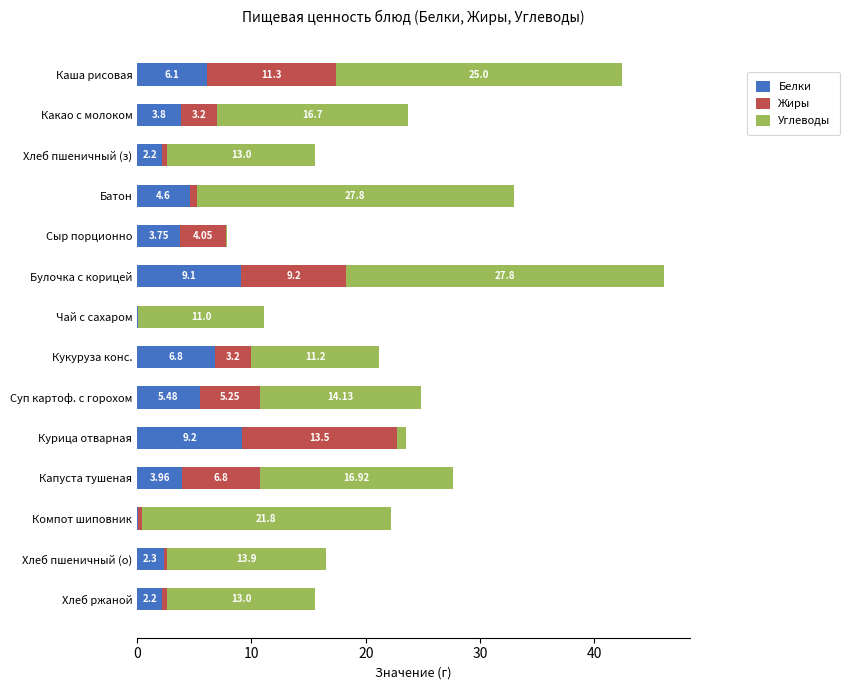

At which category is the sum across all series the highest?

Булочка с корицей